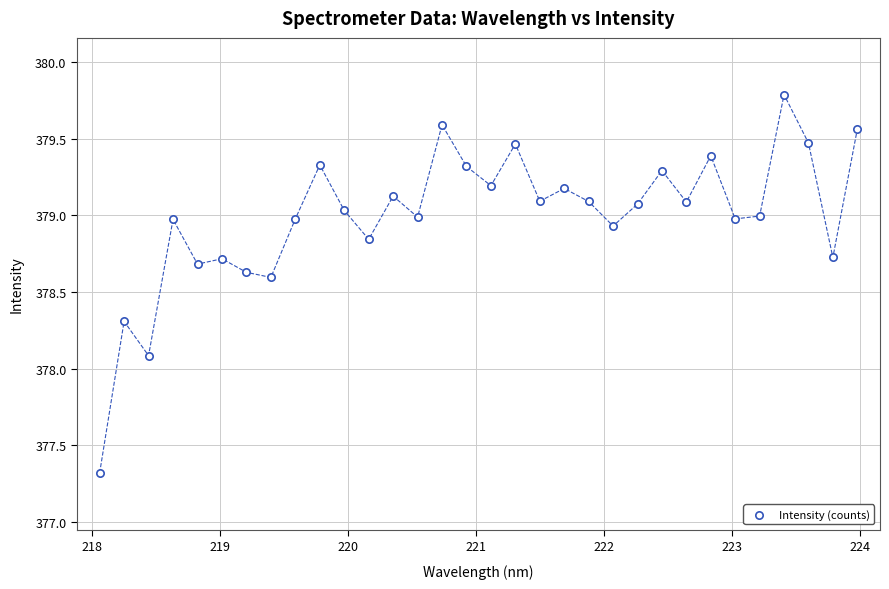

What Y value in the scatter plot is closest to 378?

378.1